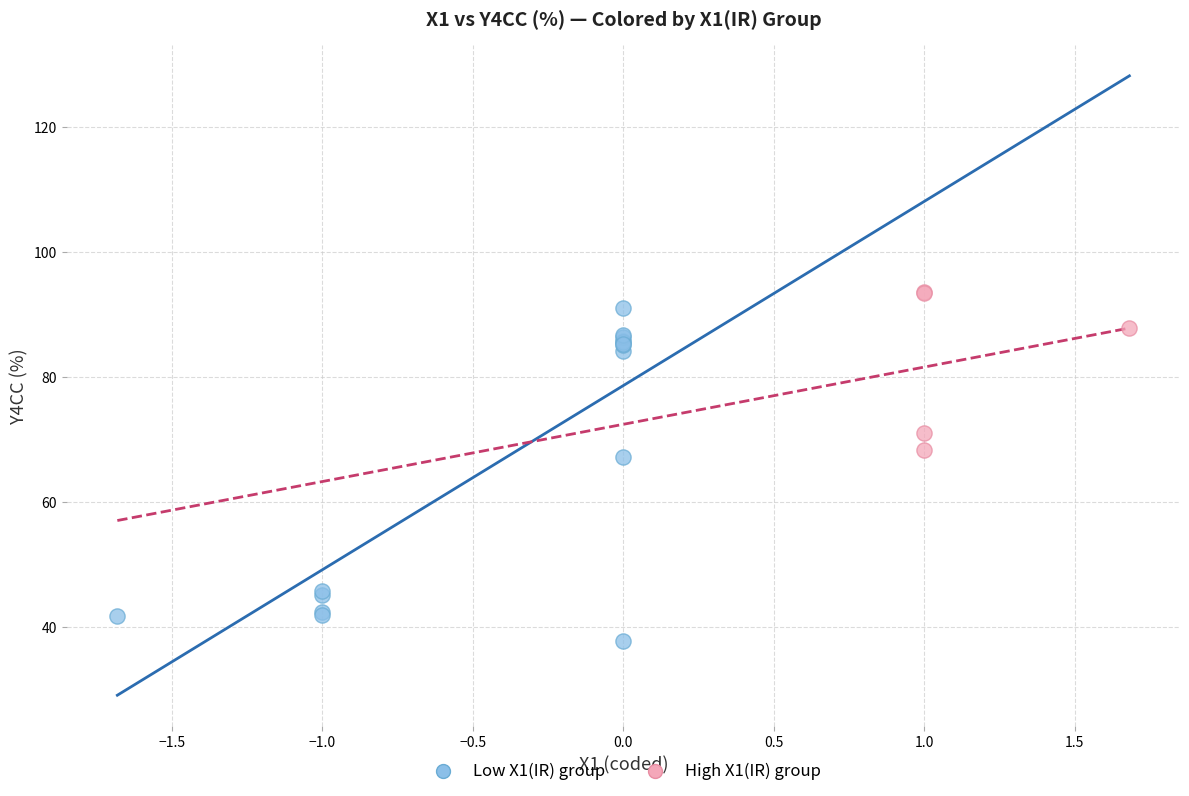

Which series has the largest Y range (max minus min)?

Low X1(IR) group